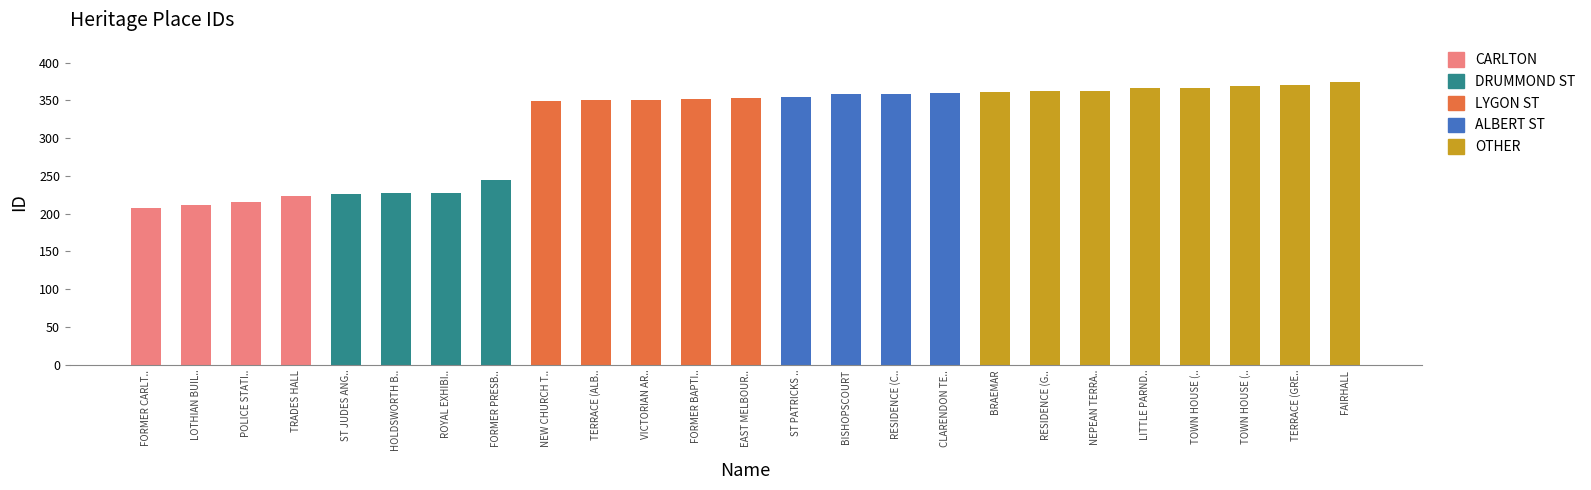

Reading left to right, extract all data points from this chart.

FORMER CARLT..=208	LOTHIAN BUIL..=212	POLICE STATI..=215	TRADES HALL=224	ST JUDES ANG..=226	HOLDSWORTH B..=227	ROYAL EXHIBI..=228	FORMER PRESB..=244	NEW CHURCH T..=349	TERRACE (ALB..=350	VICTORIAN AR..=351	FORMER BAPTI..=352	EAST MELBOUR..=353	ST PATRICKS ..=355	BISHOPSCOURT=358	RESIDENCE (C..=359	CLARENDON TE..=360	BRAEMAR=361	RESIDENCE (G..=362	NEPEAN TERRA..=363	LITTLE PARND..=366	TOWN HOUSE (..=367	TOWN HOUSE (..=369	TERRACE (GRE..=370	FAIRHALL=374